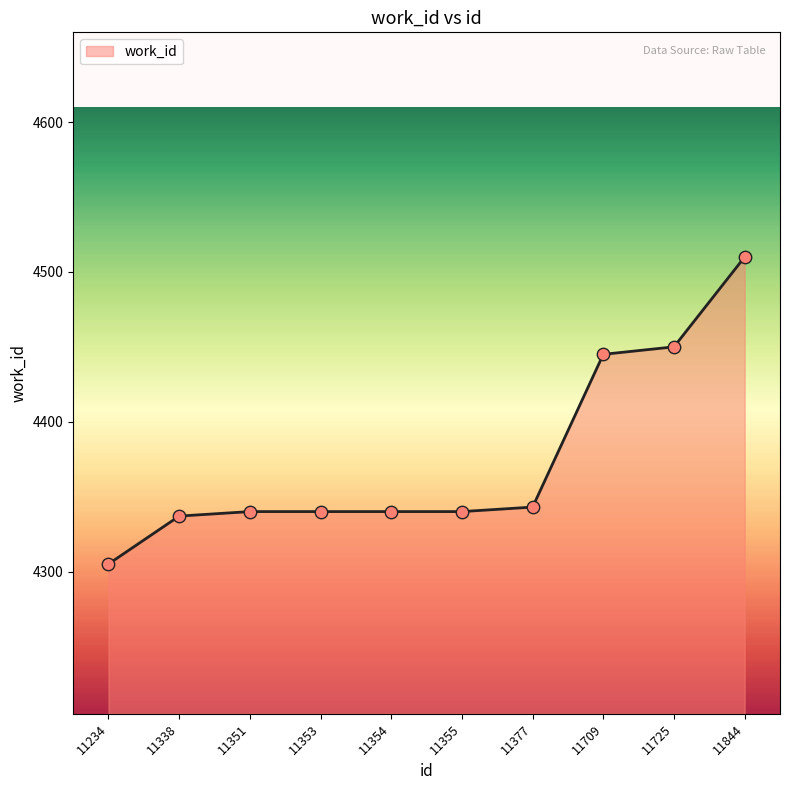

Between 11354 and 11725, which is larger?

11725